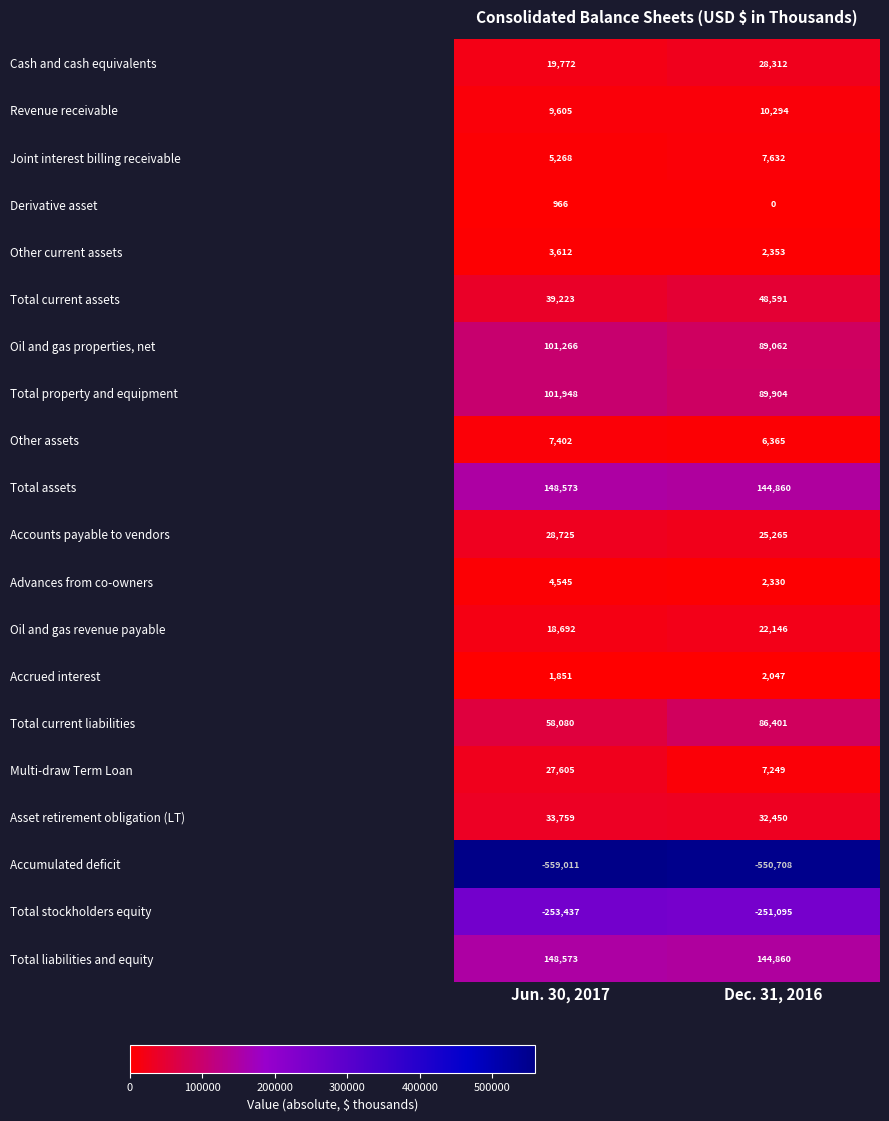

Which category has the lowest value across all series?

Jun. 30, 2017